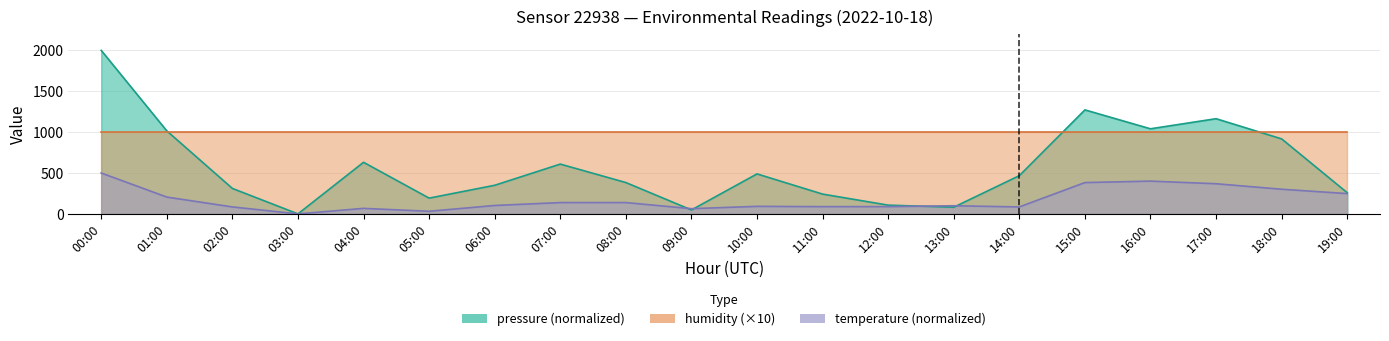

Rank the categories by pressure value from highest to lowest.

00:00, 15:00, 17:00, 16:00, 01:00, 18:00, 04:00, 07:00, 10:00, 14:00, 08:00, 06:00, 02:00, 19:00, 11:00, 05:00, 12:00, 13:00, 09:00, 03:00